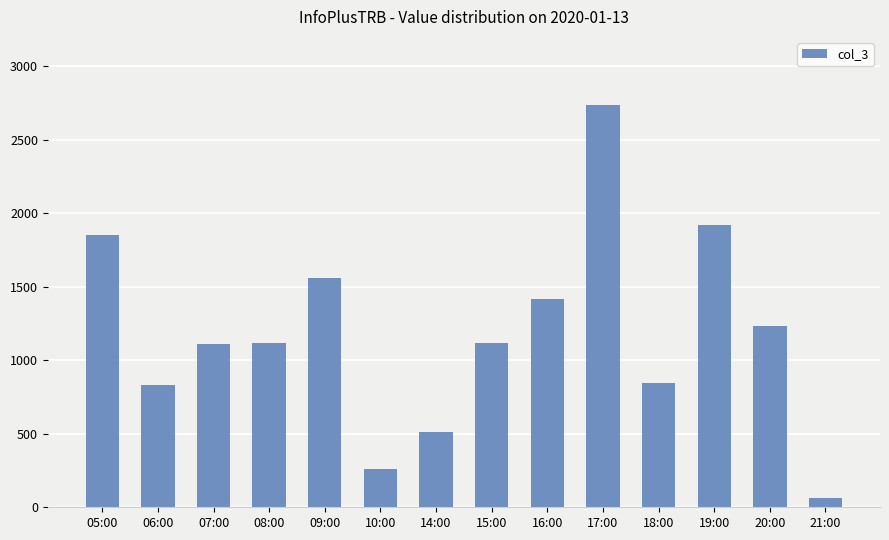

What is the label of the 10th bar from the left?

17:00